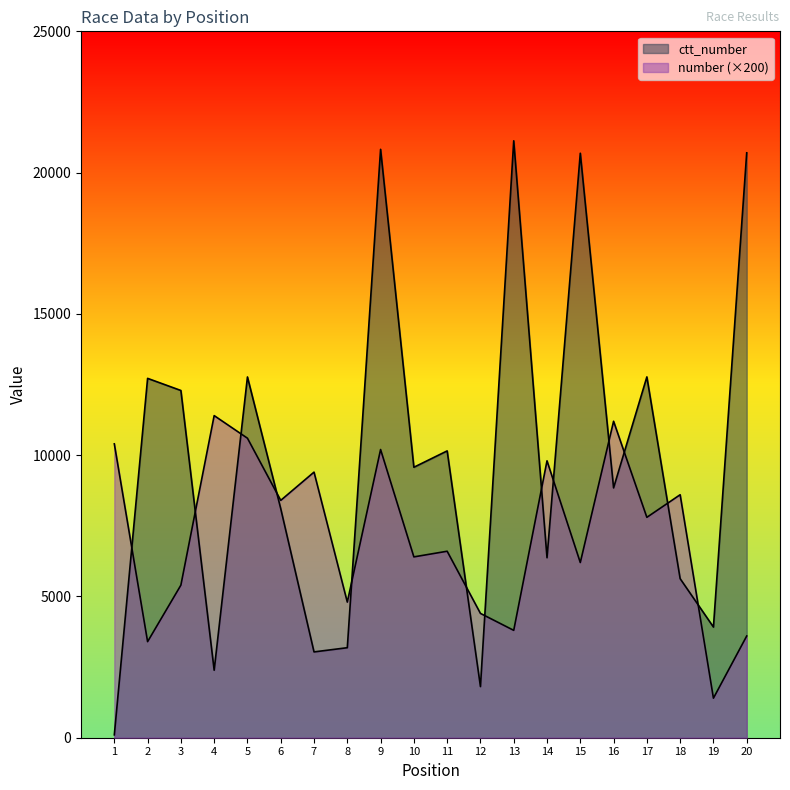

Which label corresponds to the largest value in the chart?

13